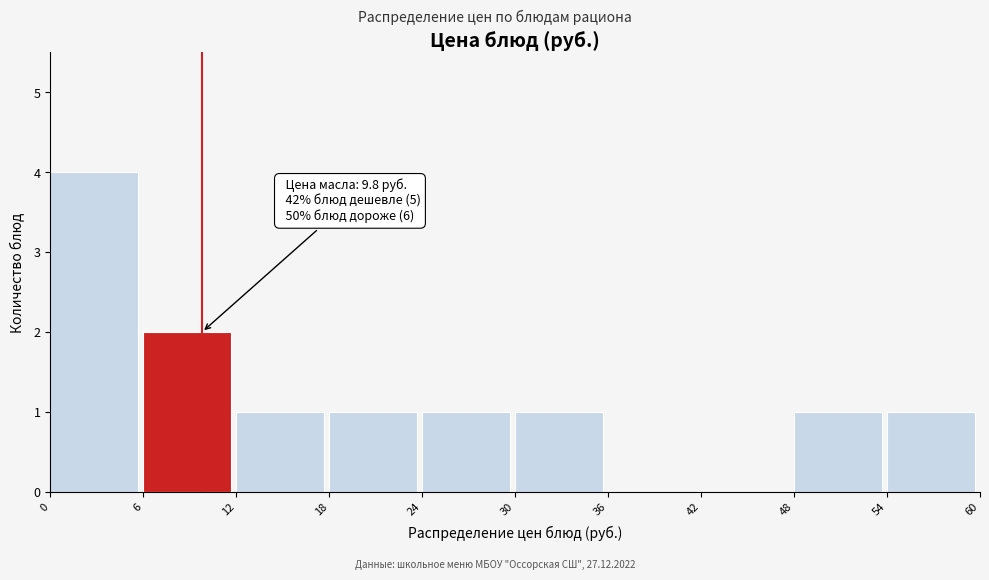

Over which range of the x-axis is the bar tallest?

0 to 6